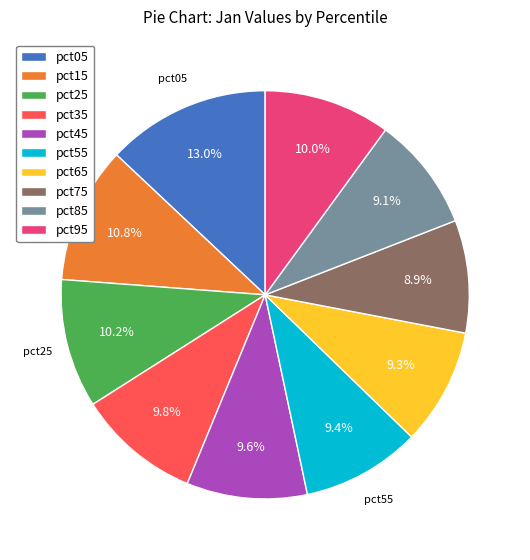

To the nearest percent, what portion does pct85 represent?

9%